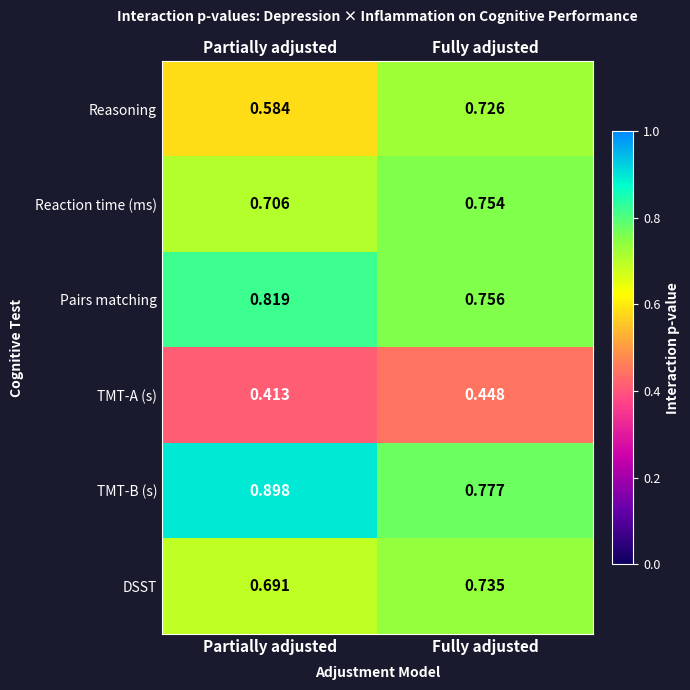

Which series changed the most between Partially adjusted and Fully adjusted?

Reasoning